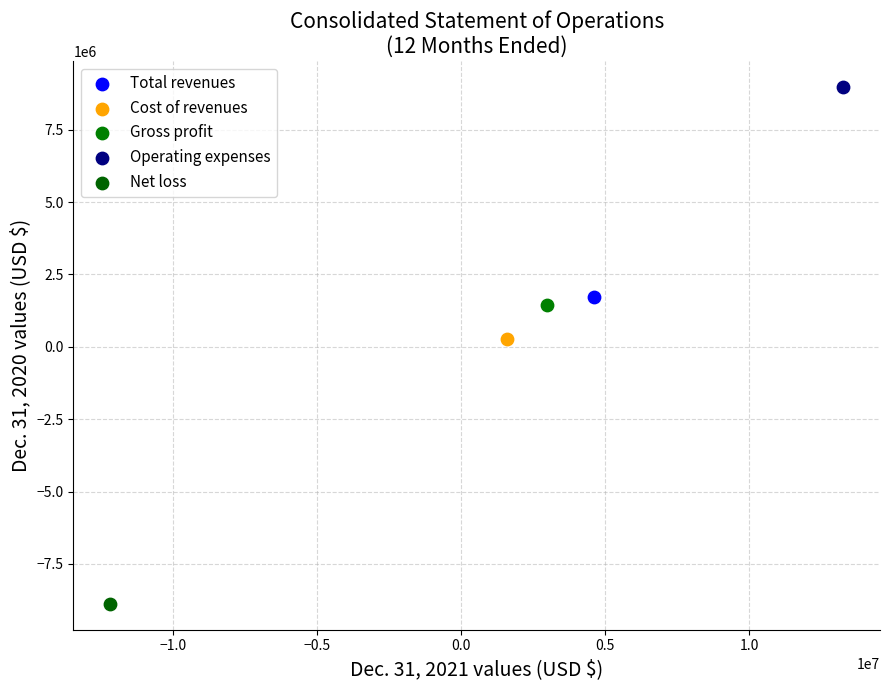

Which series contains the highest Y value?

Operating expenses